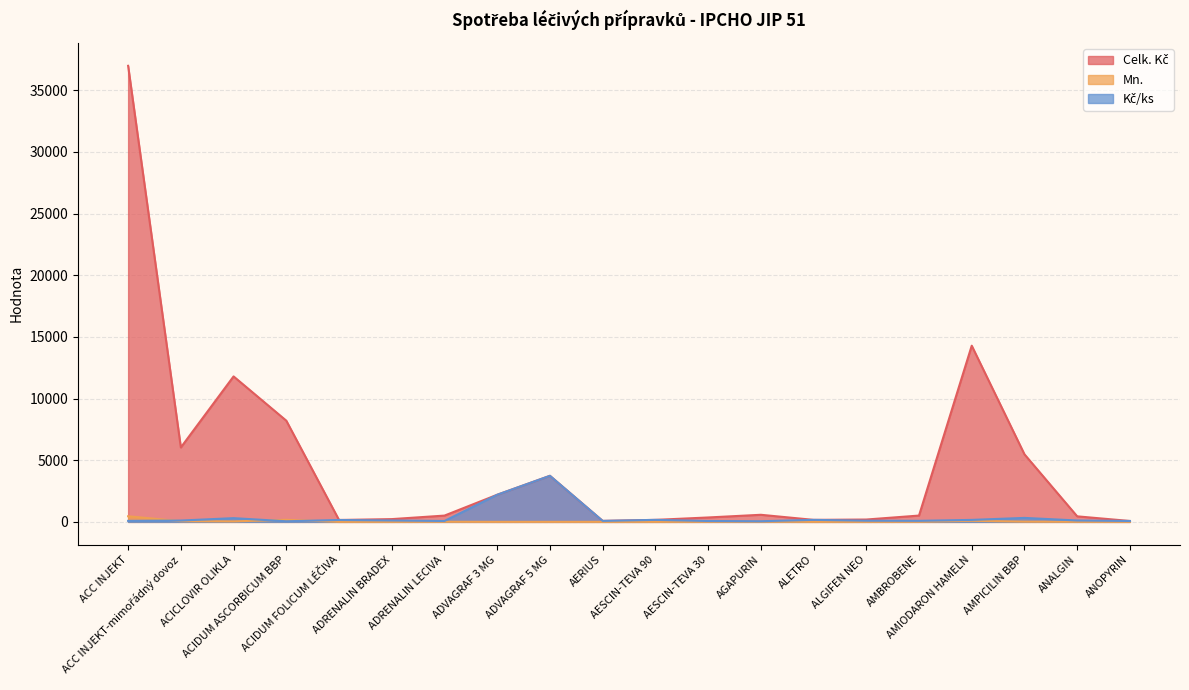

What is the label of the 14th point from the right?

ADRENALIN LECIVA